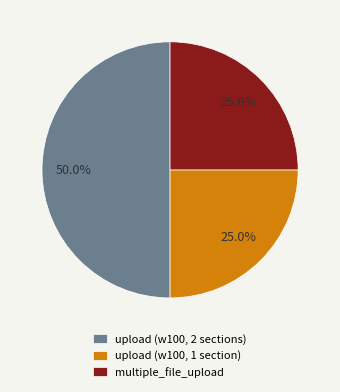

How many slices are in this pie chart?

3